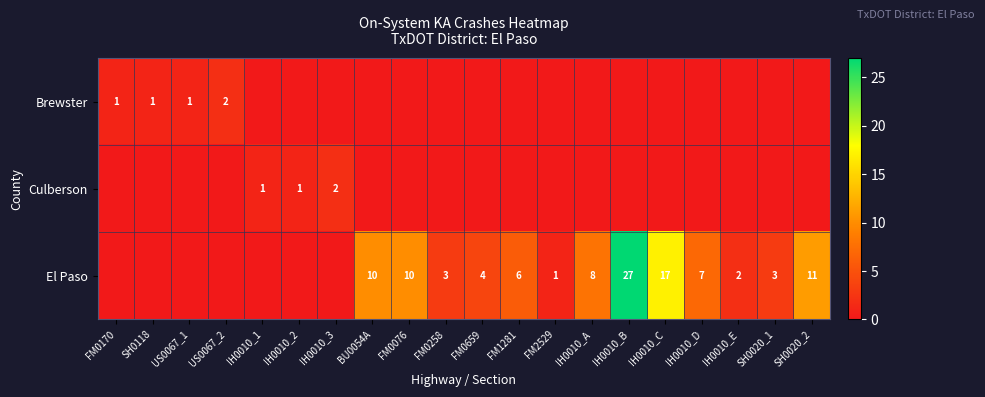

Is it true that El Paso equals 7 at IH0010_D?

True